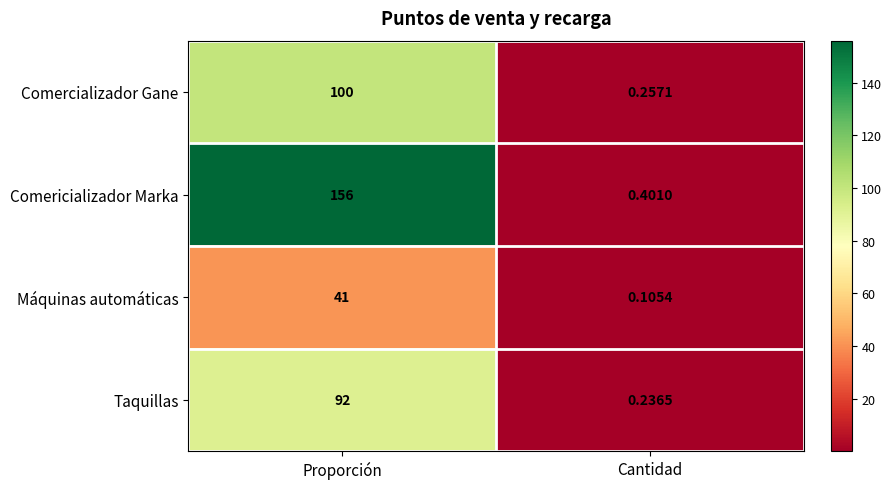

Which series has the largest total across all categories?

Comericializador Marka